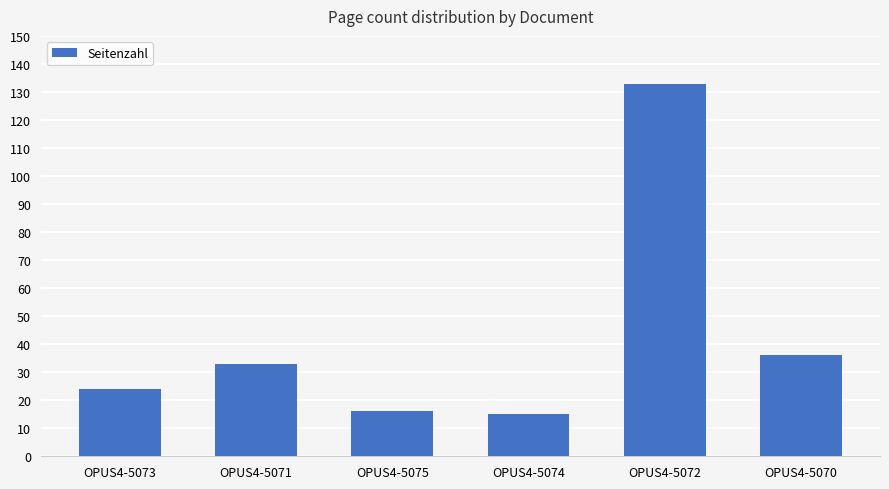

What is the minimum value shown in the chart?

15